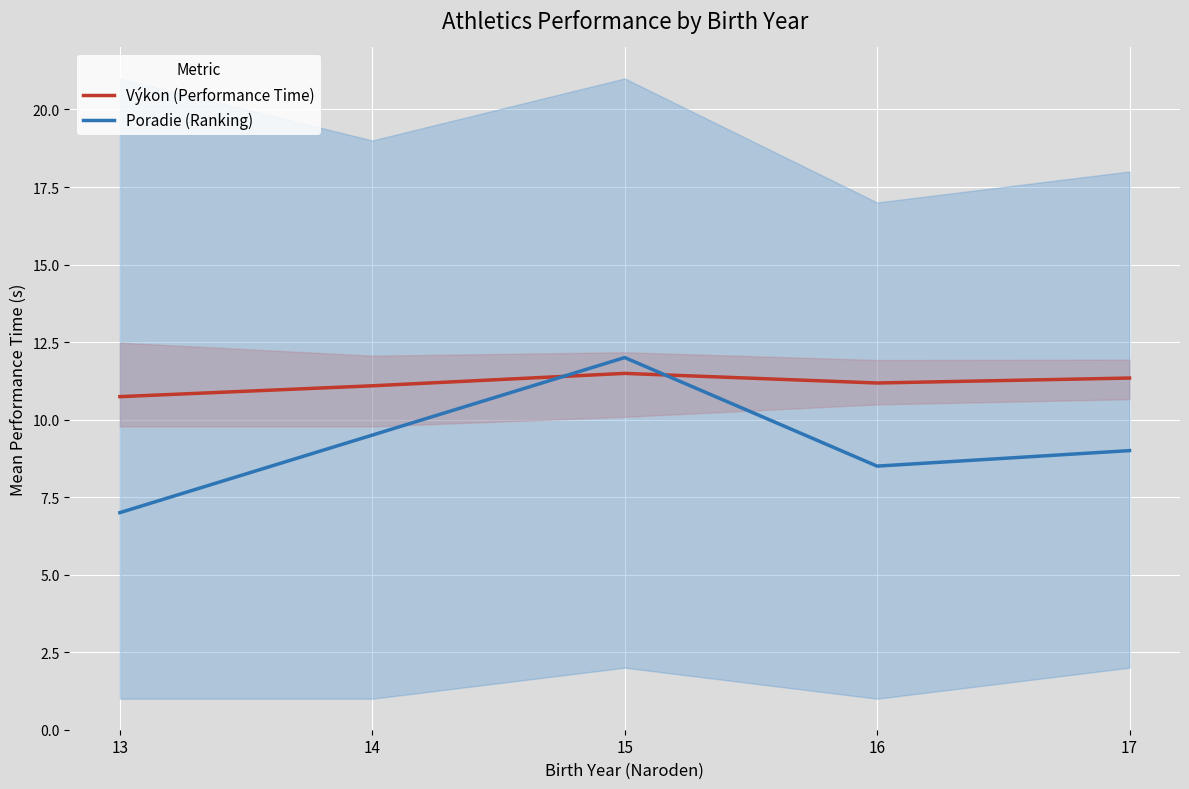

Is it true that Poradie (Ranking) equals 12.0 at 15?

True